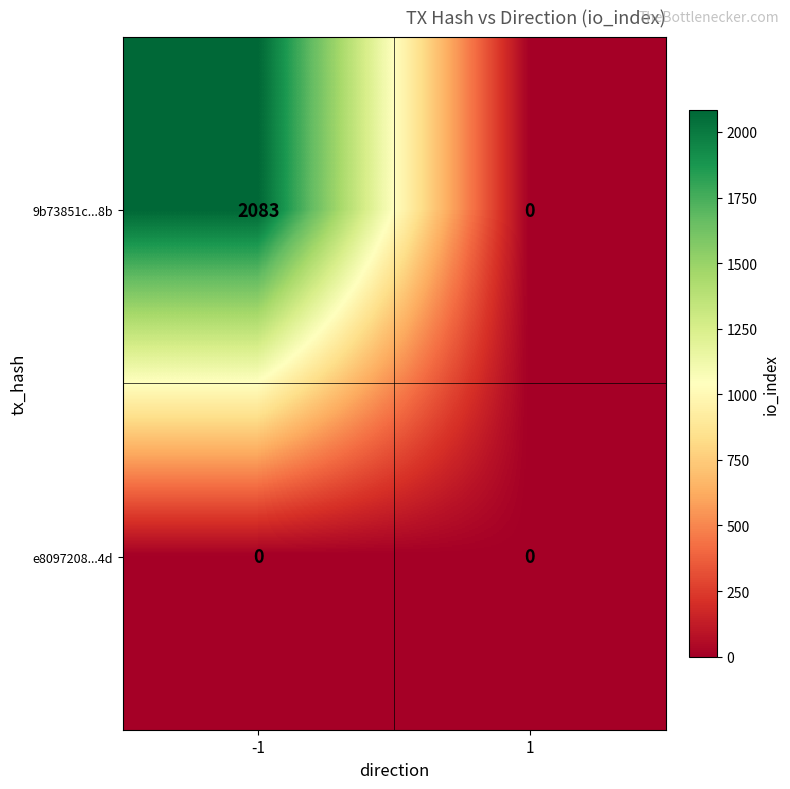

Reading left to right, transcribe all the data shown in this chart.

9b73851c...8b: 2083	0
e8097208...4d: 0	0